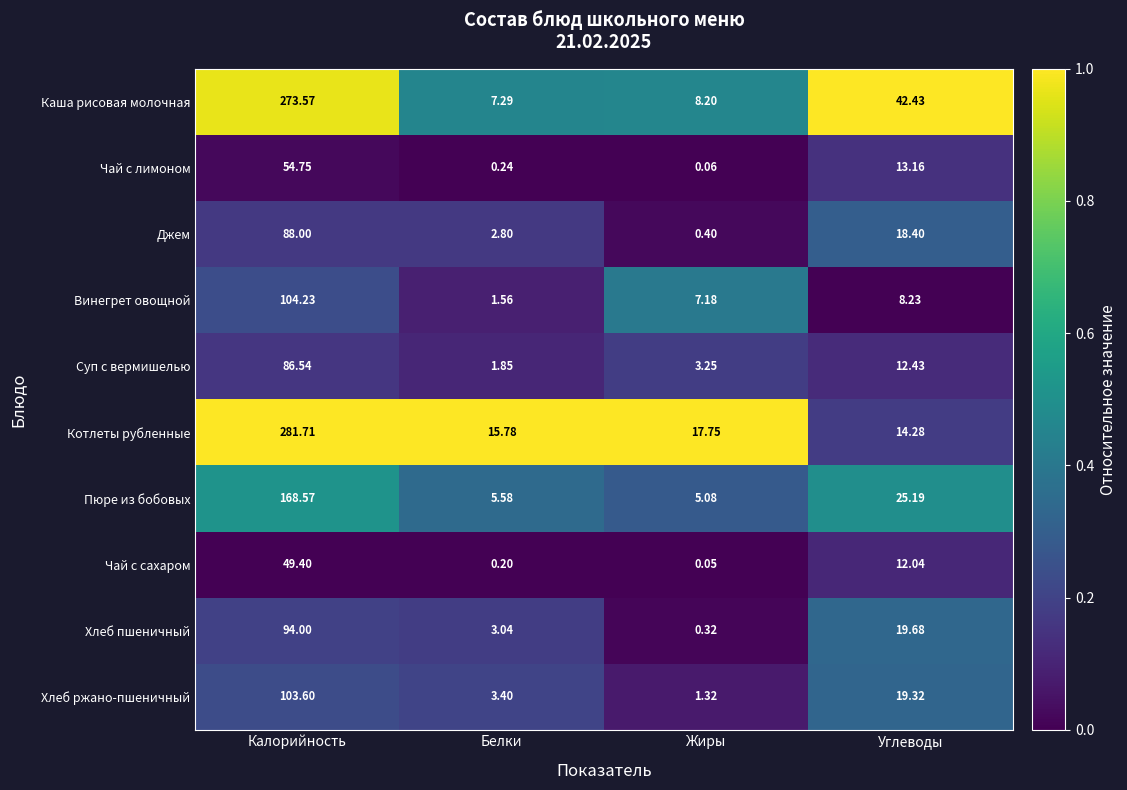

At which category is the sum across all series the highest?

Калорийность